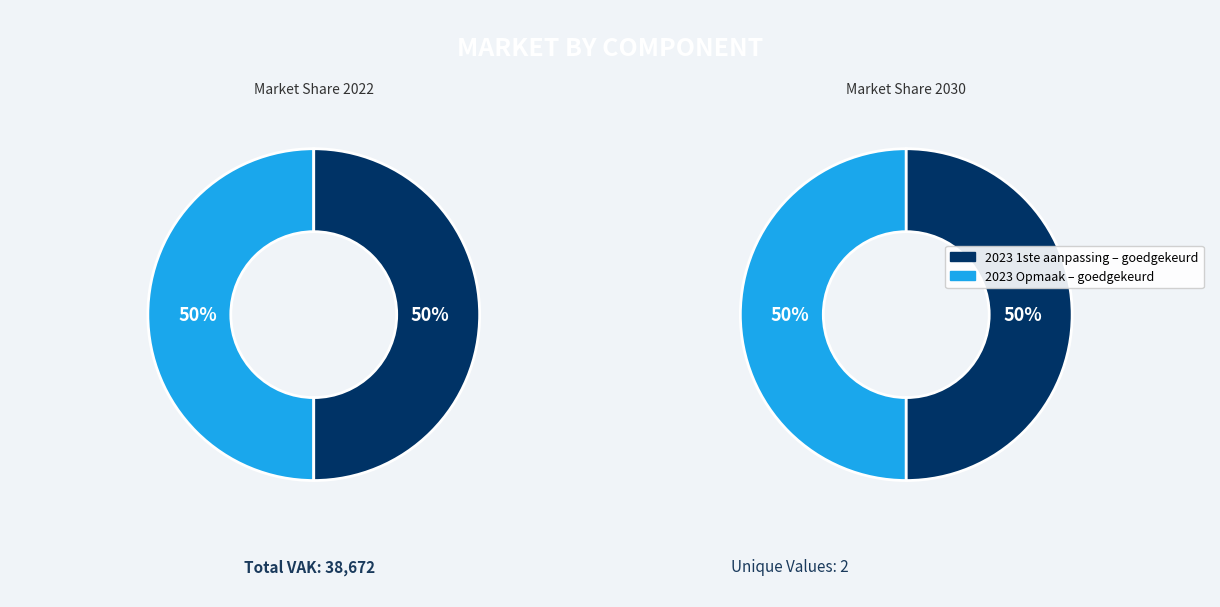

The 2023 1ste aanpassing – ontwerp slice represents 6% of the pie. True or false?

False